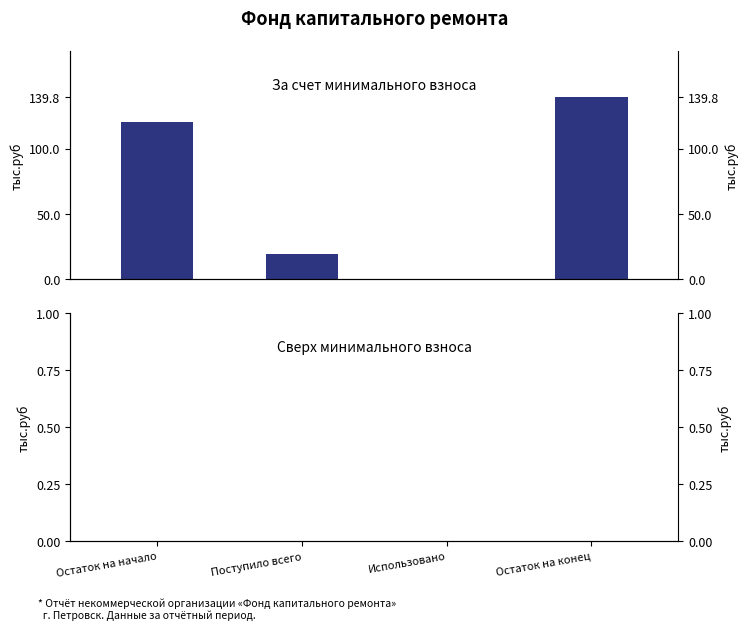

The value of За счет минимального взноса at Поступило всего is 19.0. True or false?

True